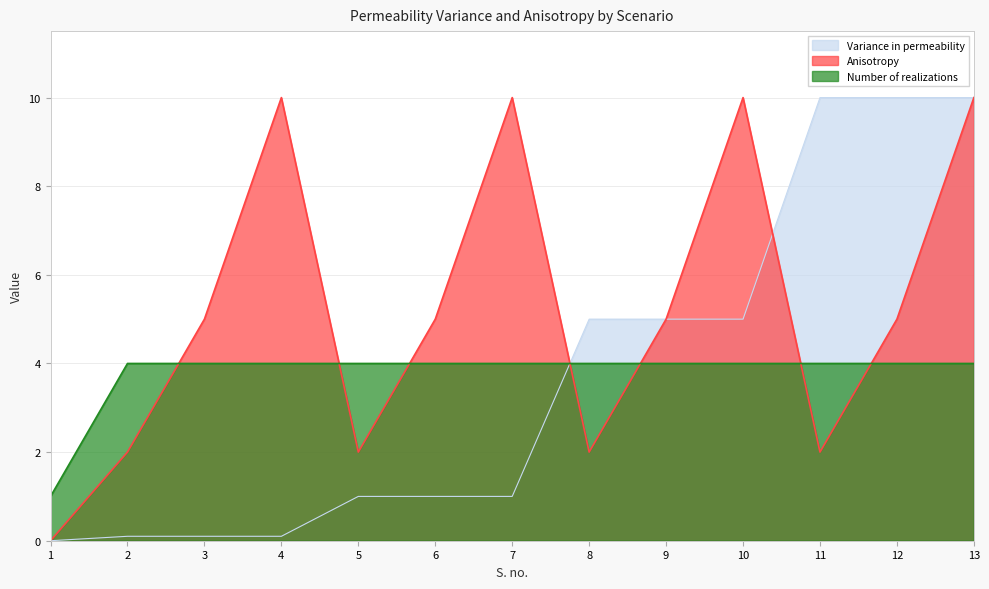

What is the approximate value of Variance in permeability at 7?

1.0